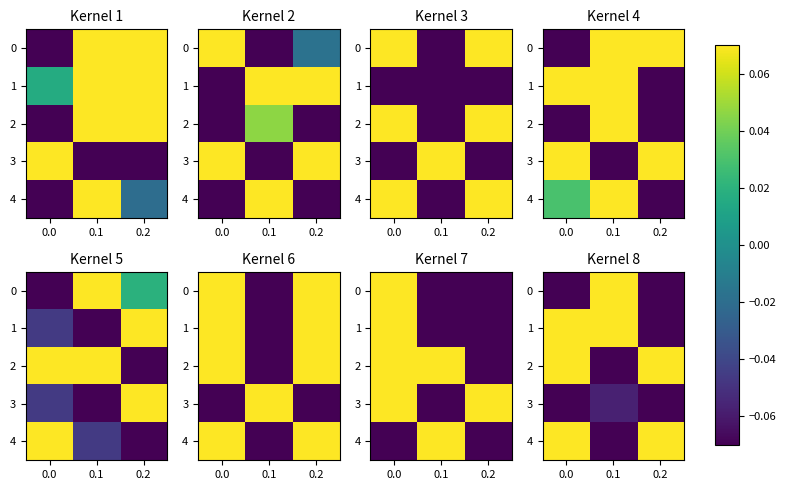

How many distinct data groups are displayed?

5